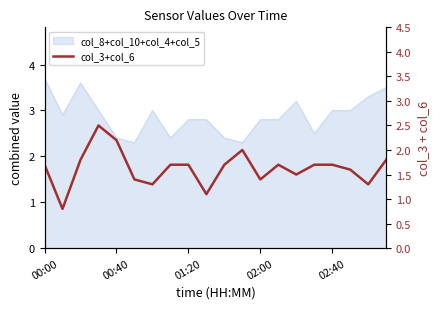

What is the value of the 20th point from the left?

1.8